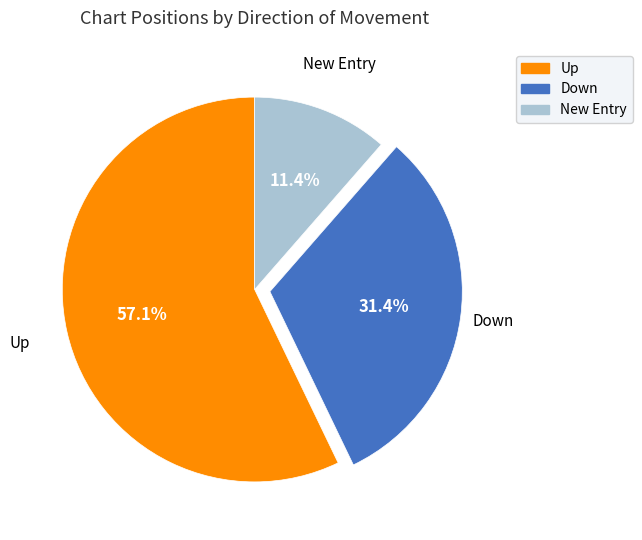

Is there a majority slice in this chart?

Yes